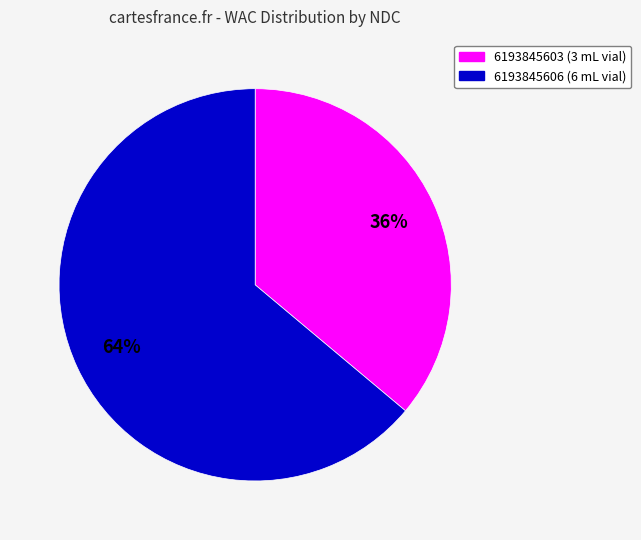

Is it true that 6193845603 is 36% of the pie?

True